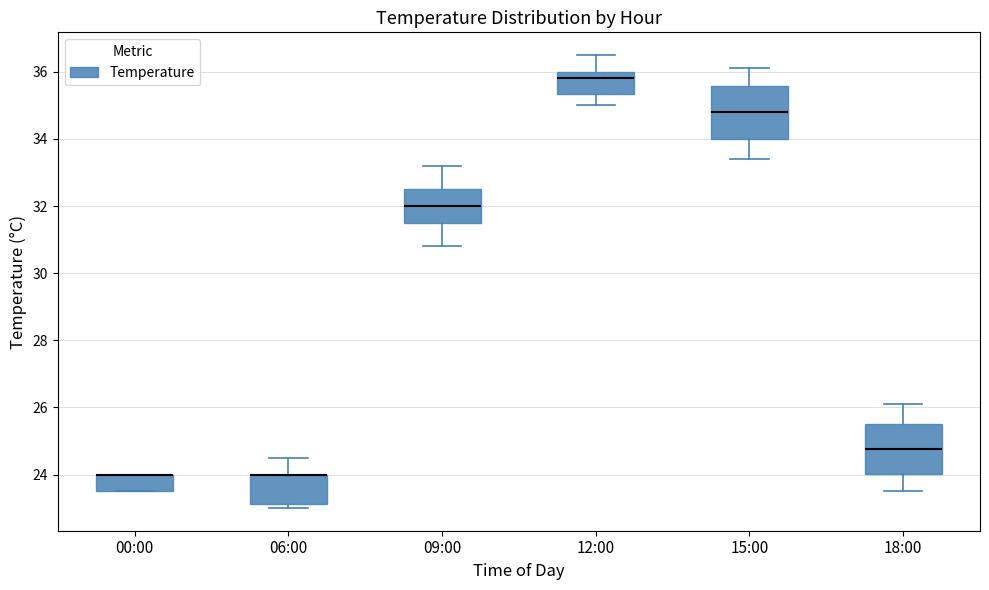

Reading left to right, transcribe this box plot: for each box, give where its median line is, the range the box spans, and where its two whiskers end, as read against the y-axis. The values are not printed on the chart, so give them approximately, as read against the axis.

00:00: median 24.0 (drawn on the box's upper edge), box 23.6 to 24.0, whiskers 23.6 to 24.0
06:00: median 24.0 (drawn on the box's upper edge), box 23.2 to 24.0, whiskers 23.0 to 24.6
09:00: median 32.0, box 31.6 to 32.6, whiskers 30.8 to 33.2
12:00: median 35.8, box 35.4 to 36.0, whiskers 35.0 to 36.6
15:00: median 34.8, box 34.0 to 35.6, whiskers 33.4 to 36.2
18:00: median 24.8, box 24.0 to 25.6, whiskers 23.6 to 26.2